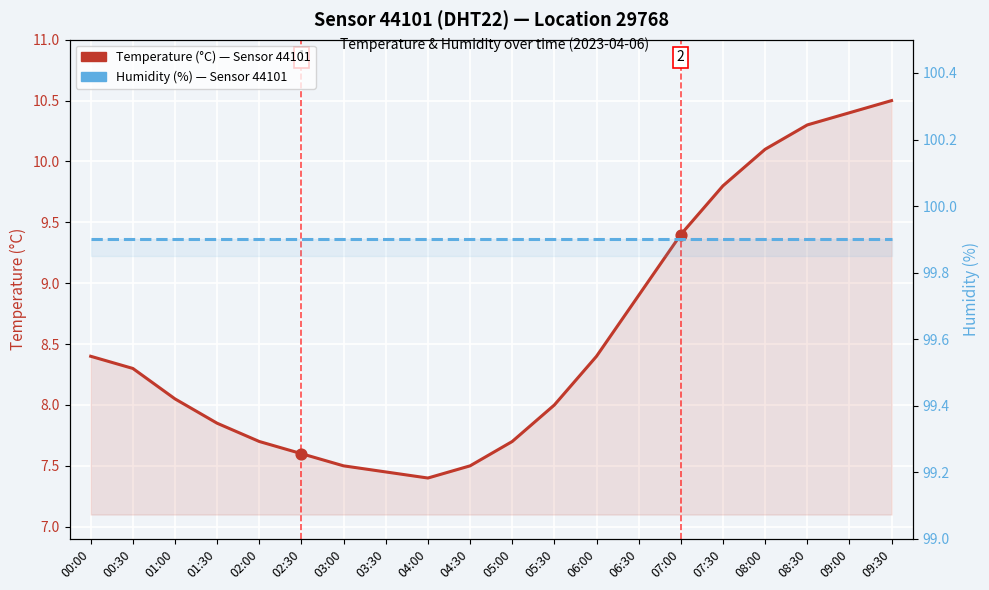

Which series has the largest total across all categories?

Humidity (%), Sensor 44101